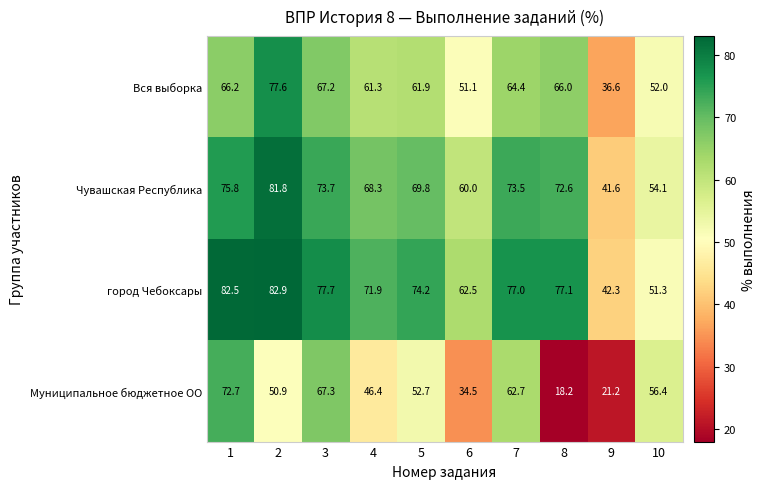

Which series changed the most between 5 and 8?

Муниципальное бюджетное ОО